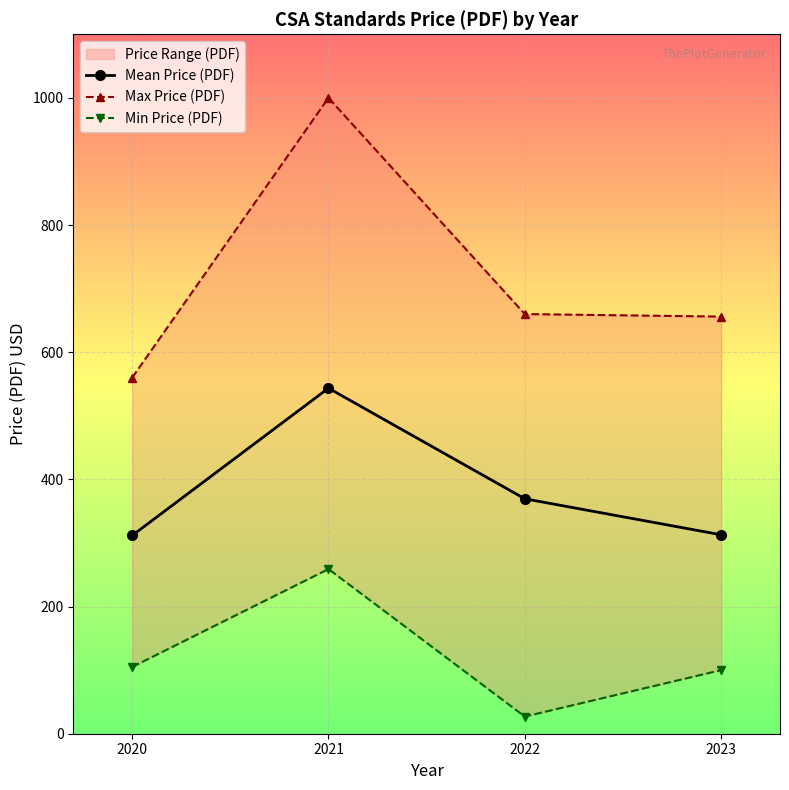

What is the approximate value of Mean Price (PDF) at 2020?

311.8